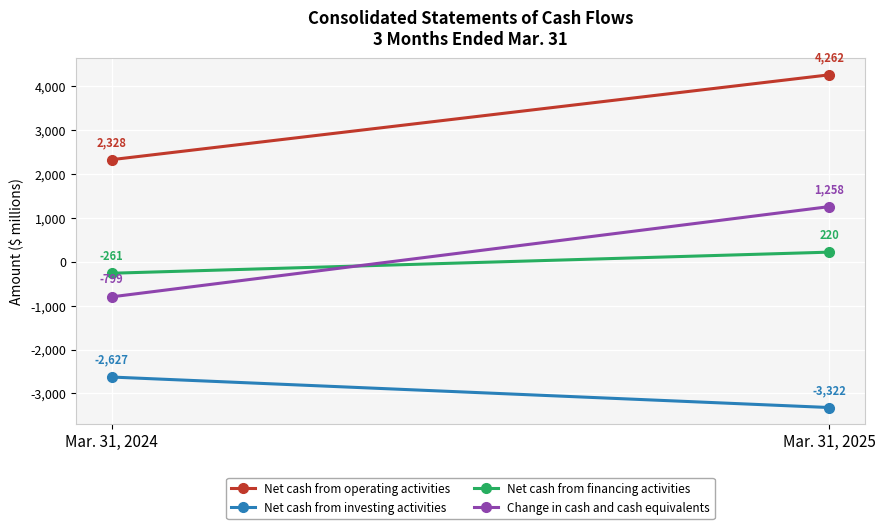

What is the value of the Change in cash and cash equivalents point at the 2nd from the left?

1258